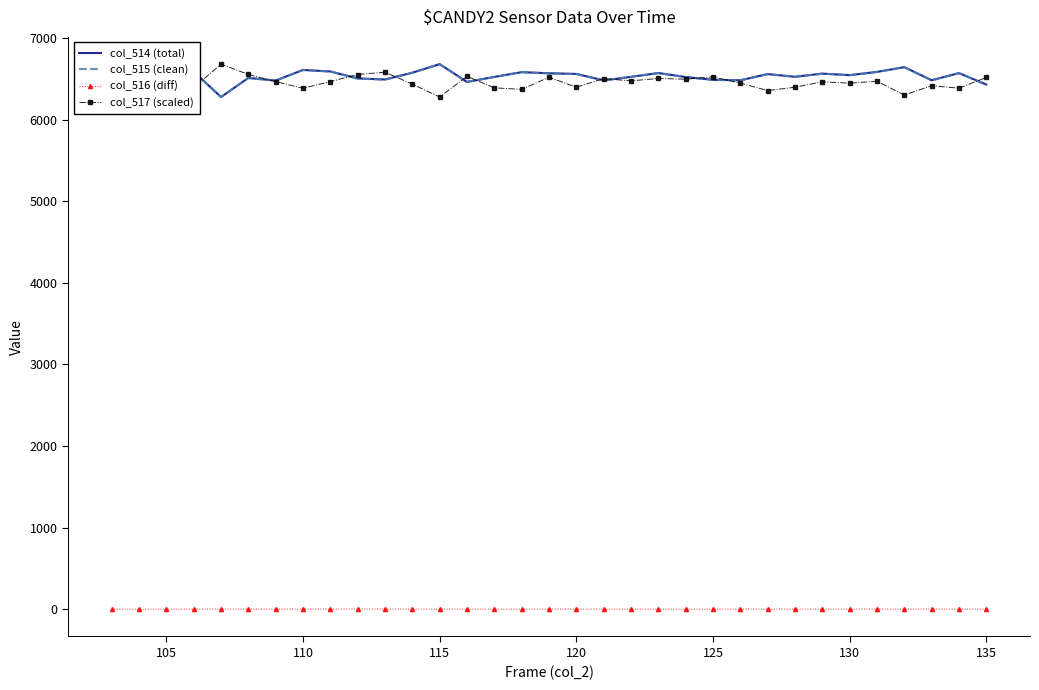

True or false: col_516 (diff) and col_514 (total) cross at least once.

False